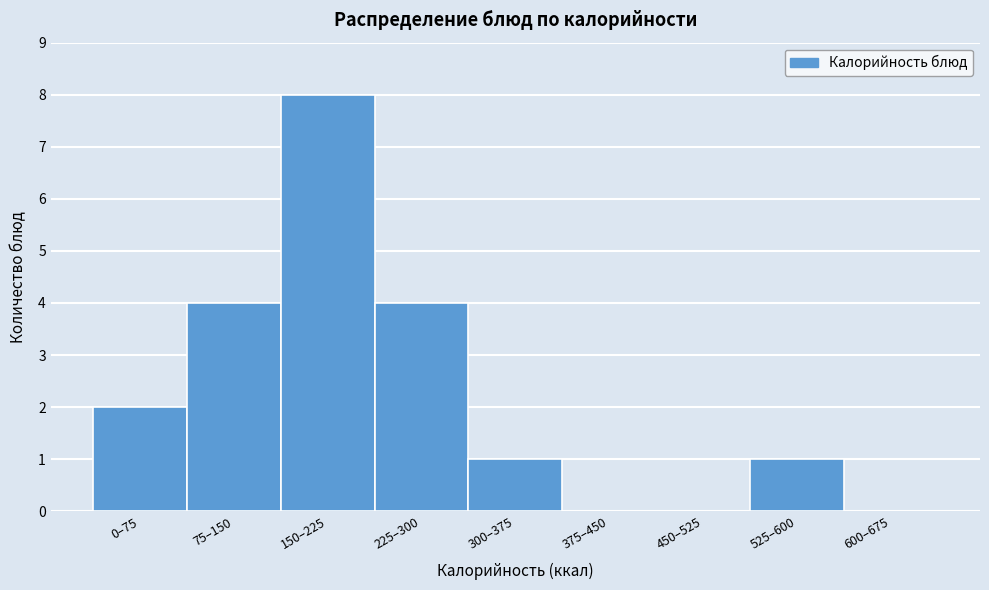

Reading left to right, what are all the values shown in this chart?

0–75=2	75–150=4	150–225=8	225–300=4	300–375=1	375–450=0	450–525=0	525–600=1	600–675=0